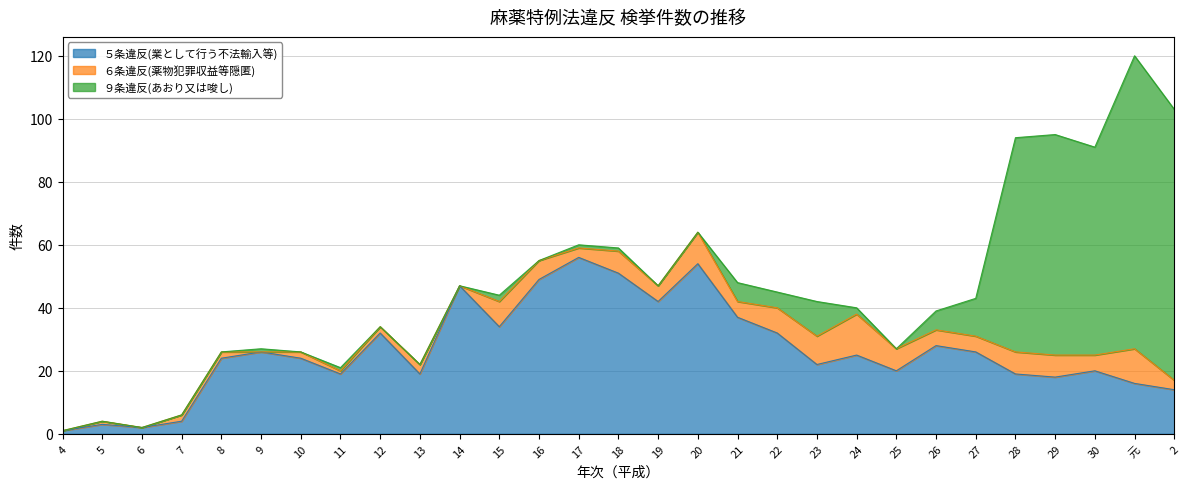

Which label corresponds to the smallest value in the chart?

4